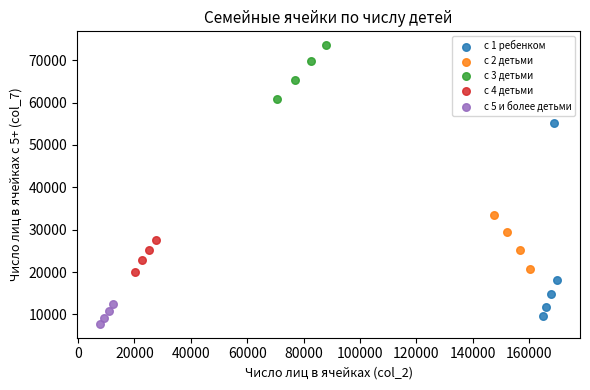

What are all the series names shown in the legend?

с 1 ребенком, с 2 детьми, с 3 детьми, с 4 детьми, с 5 и более детьми